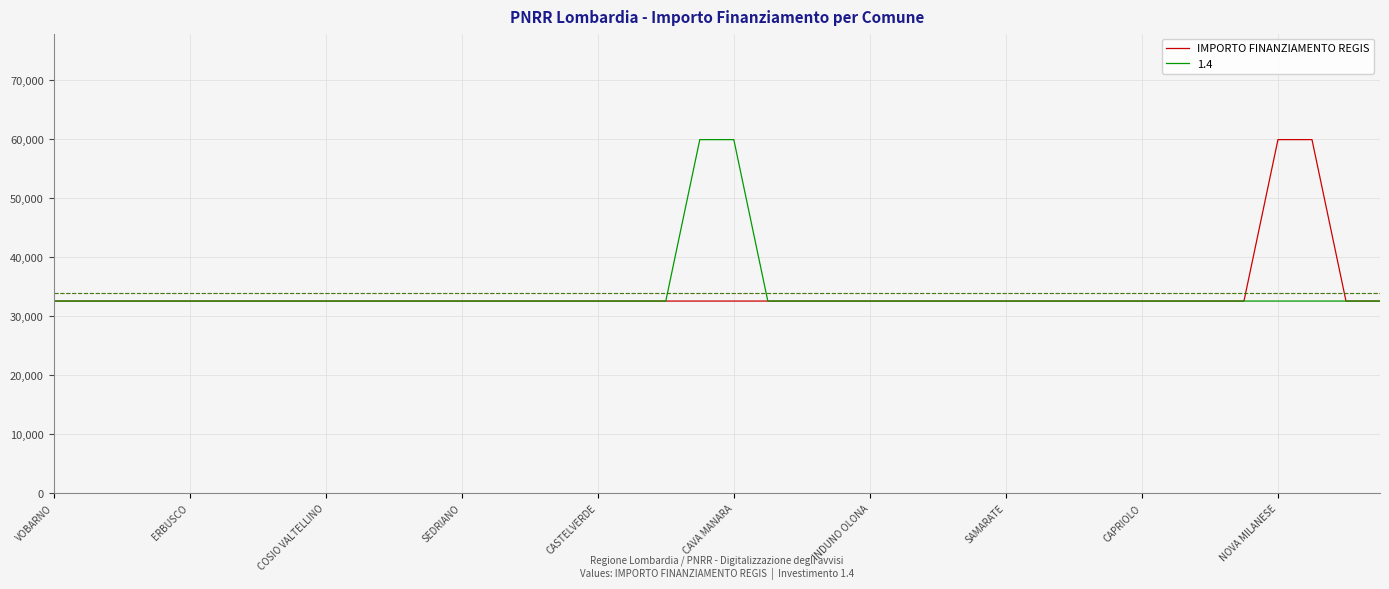

What is the maximum value shown in the chart?

59966